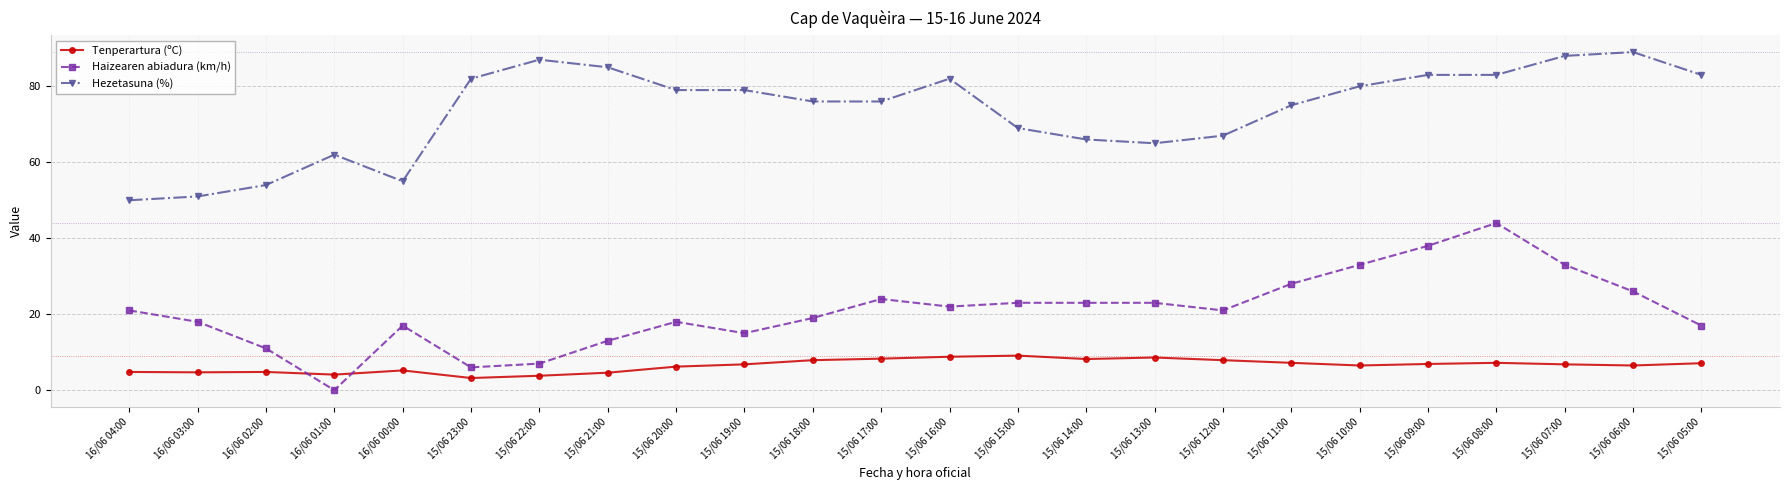

The value of Hezetasuna (%) at 15/06 16:00 is 31.3. True or false?

False